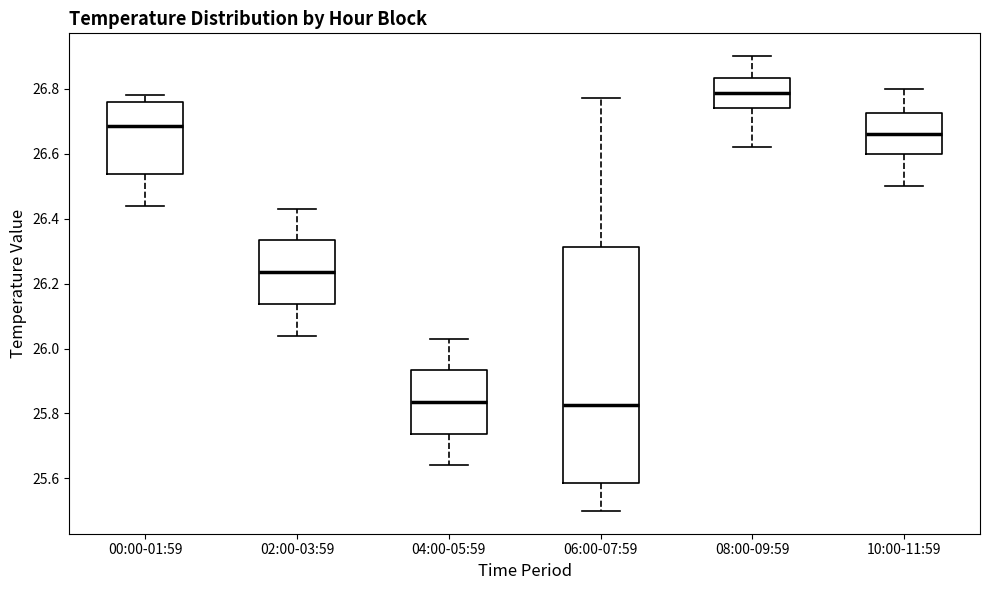

Where does the upper whisker of the box for 04:00-05:59 end on the y-axis? The values are not printed on the chart, so give them approximately, as read against the axis.

26.04